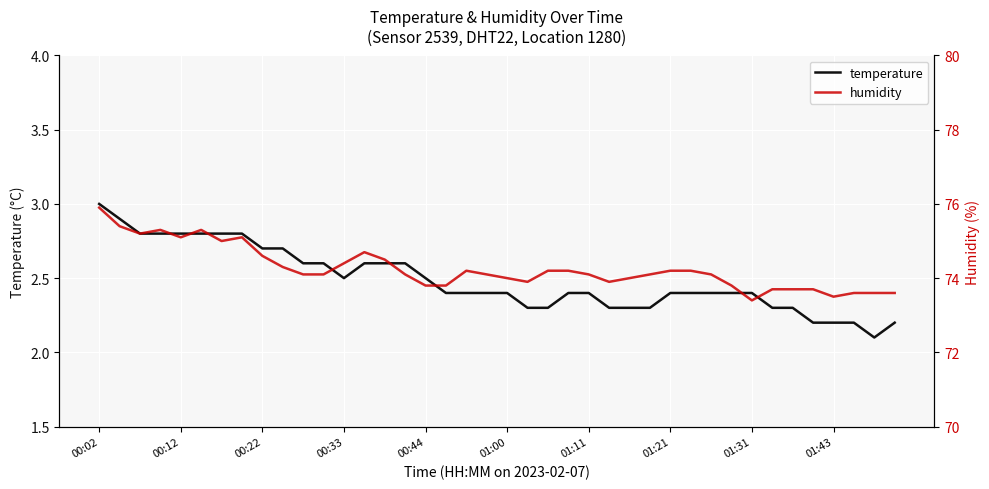

True or false: temperature and humidity intersect in this chart.

False